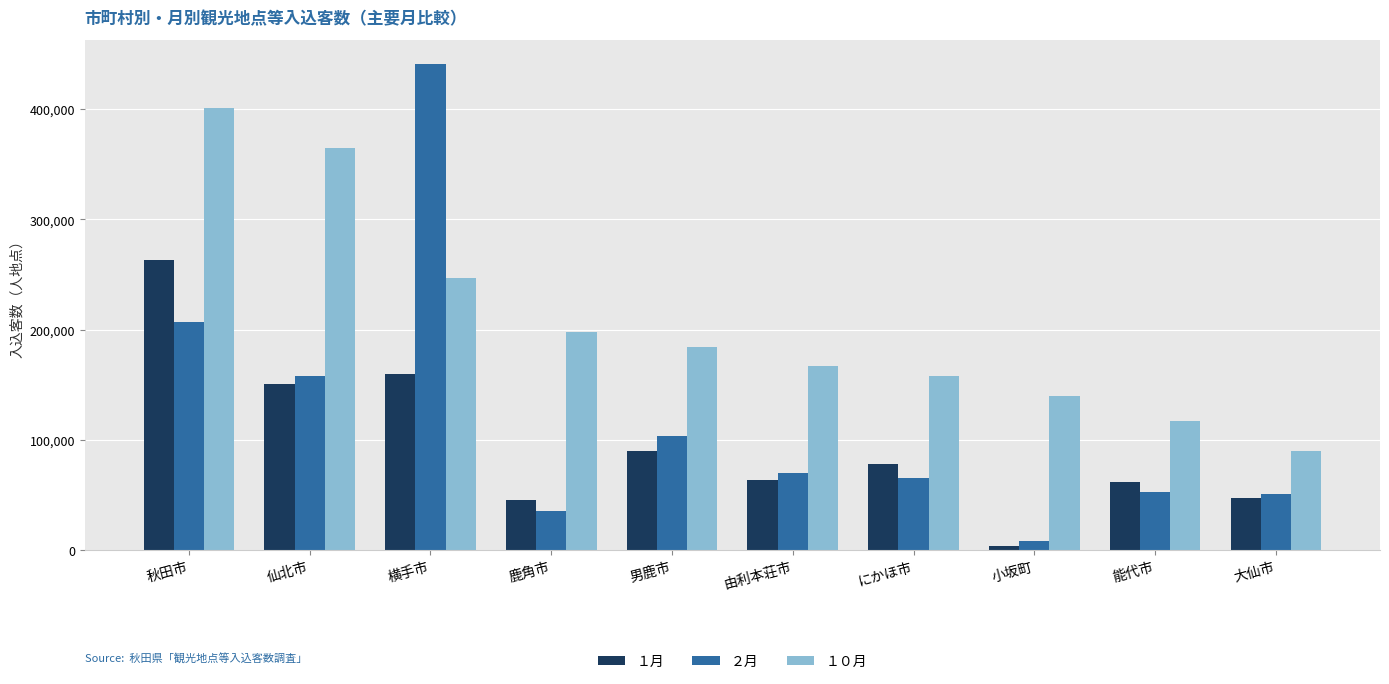

What are all the series names shown in the legend?

１月, ２月, １０月